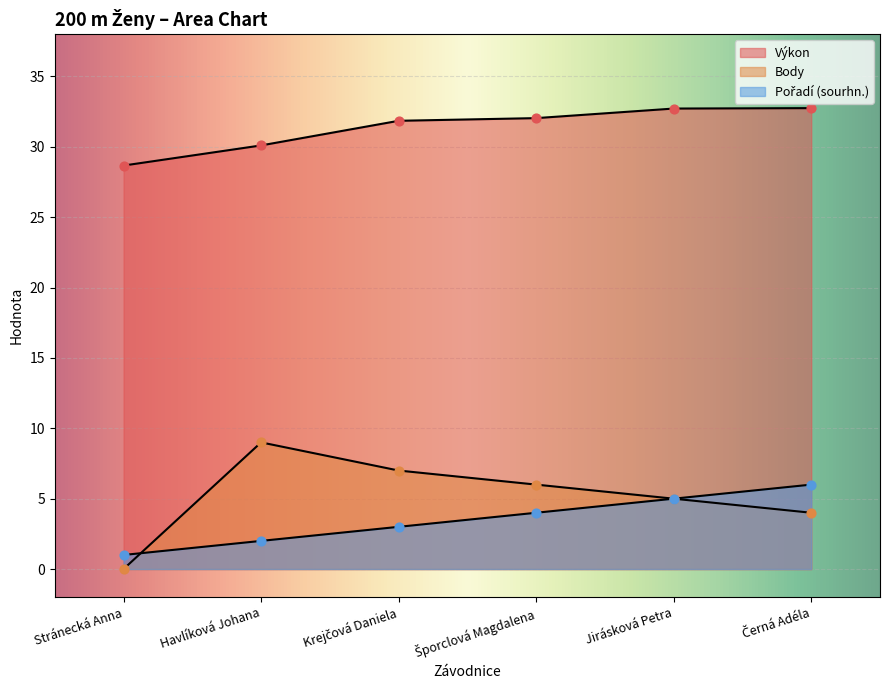

Is the value of Výkon at Jirásková Petra greater than the value of Body at Krejčová Daniela?

Yes